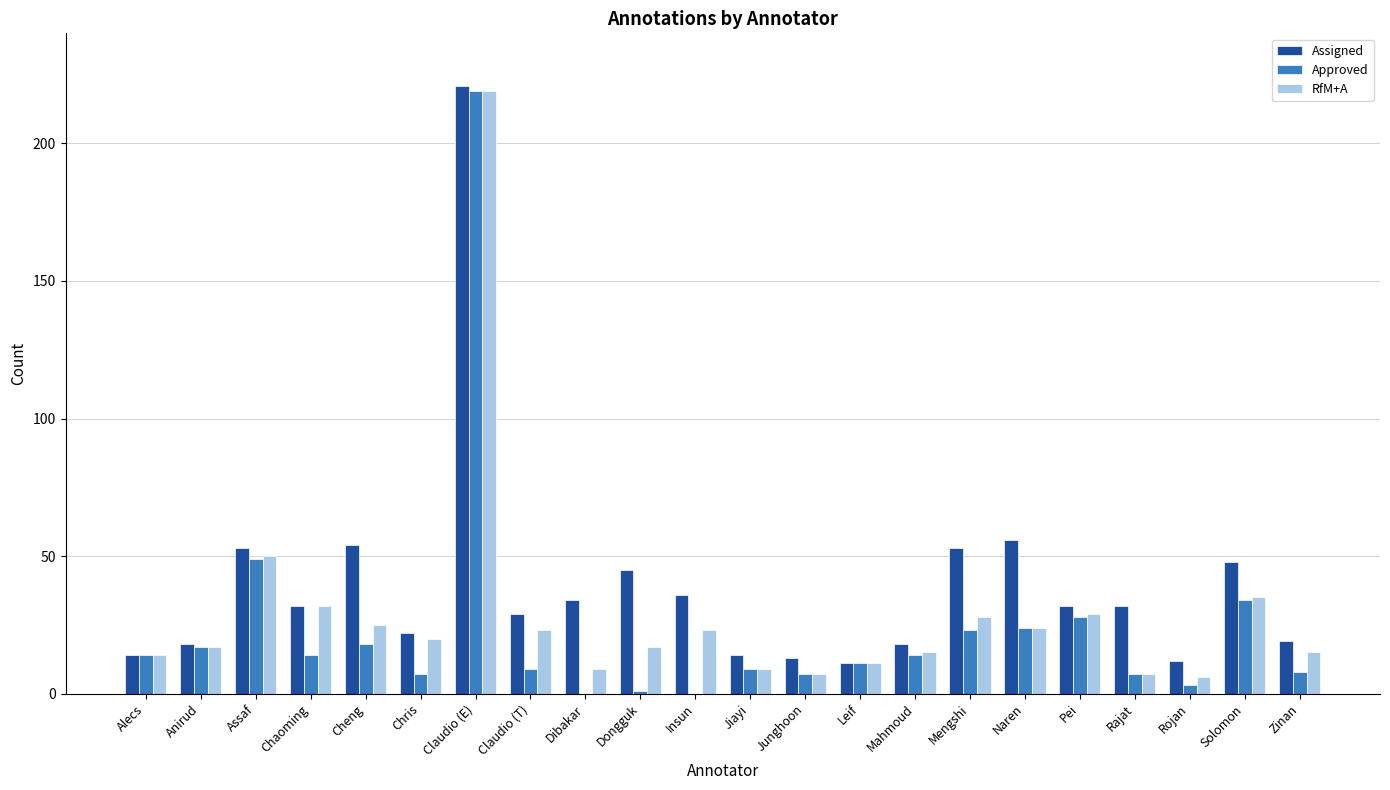

What is the difference between the Assigned values at Naren and Solomon?

8